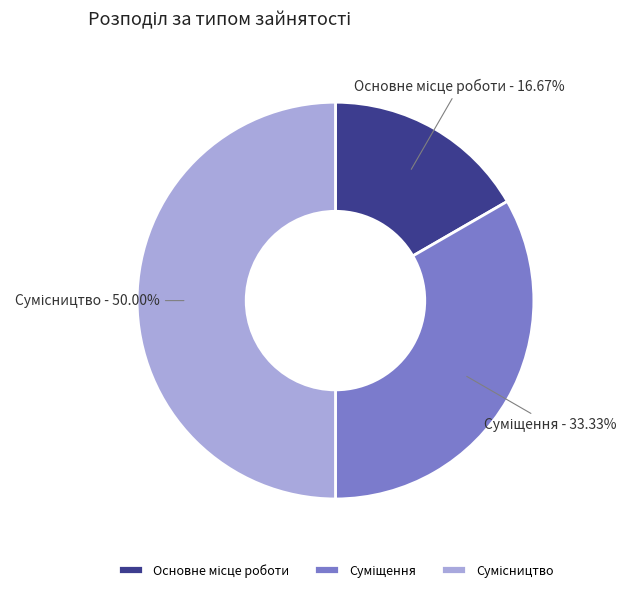

Count the number of slices in the pie.

3